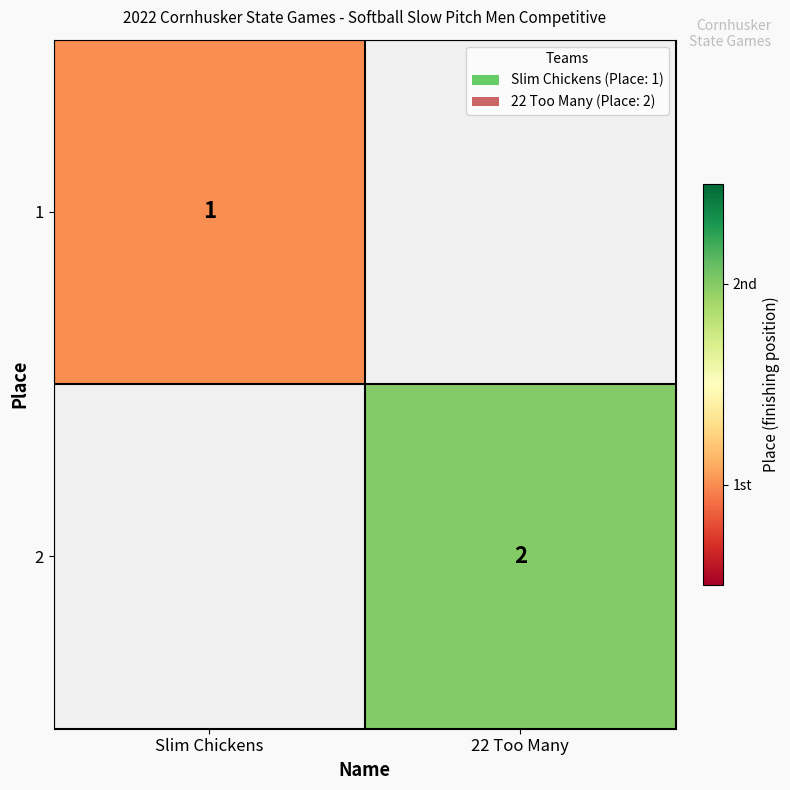

The value of 2 at 22 Too Many is 2. True or false?

True